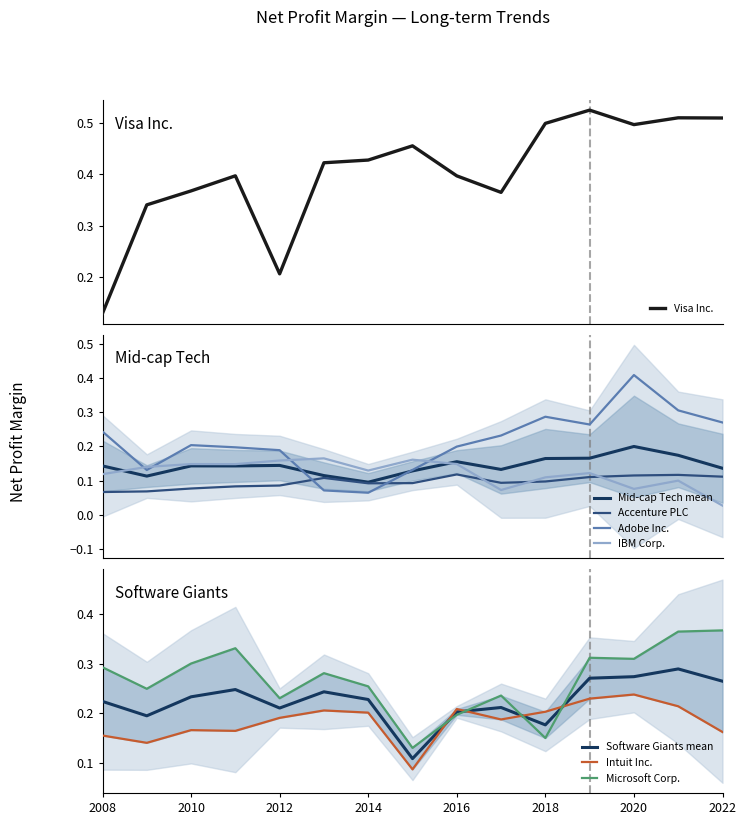

Which series has the largest total across all categories?

Visa Inc.